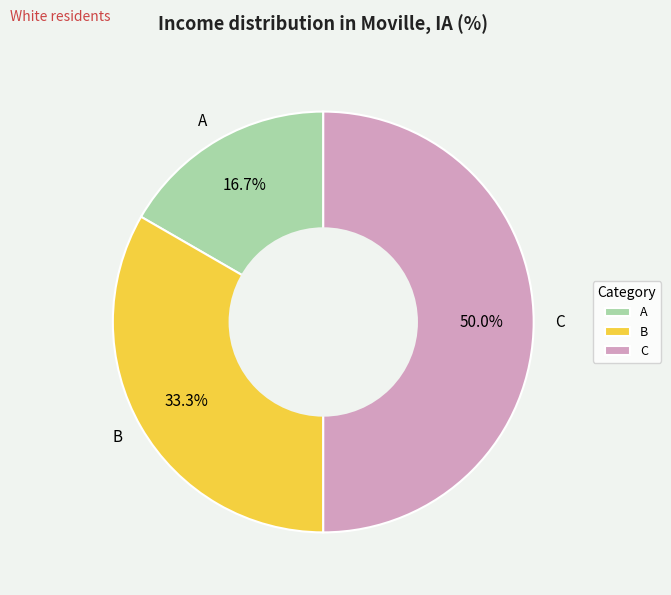

Is it true that A is 17% of the pie?

True